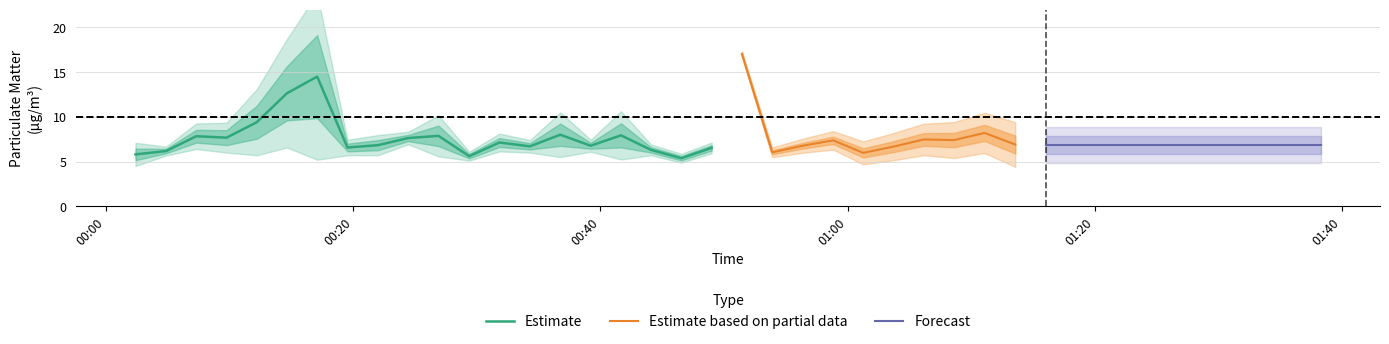

What is the minimum value for Estimate?

5.4